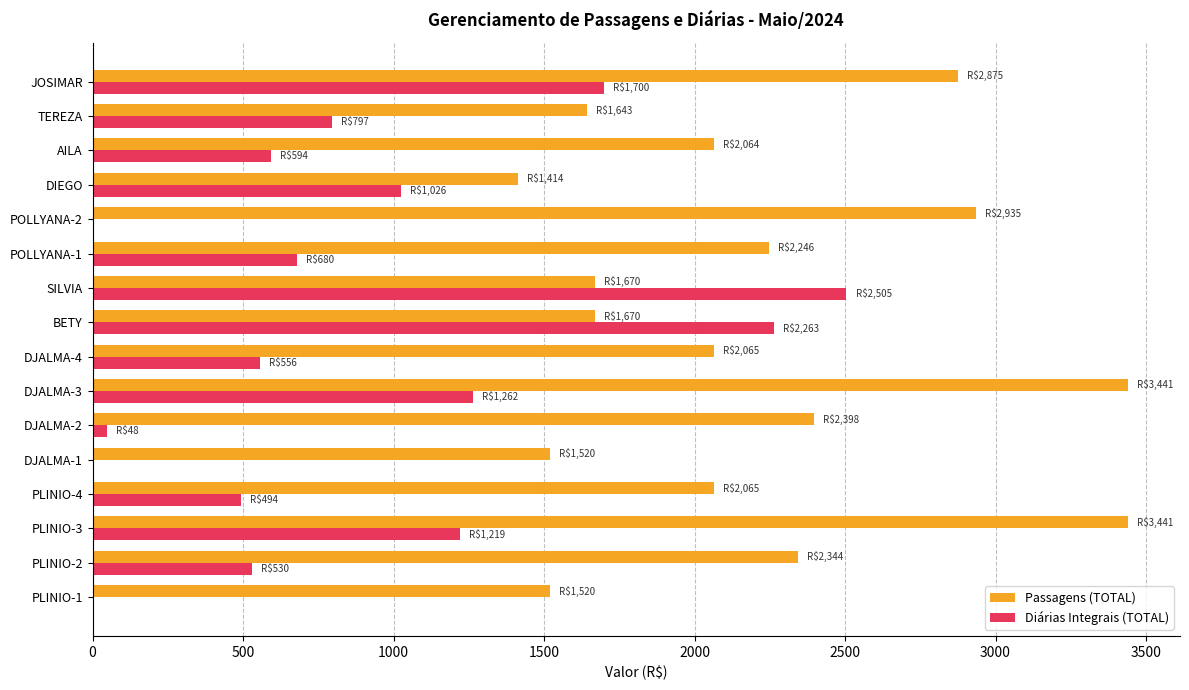

Which series has the largest total across all categories?

Passagens (TOTAL)